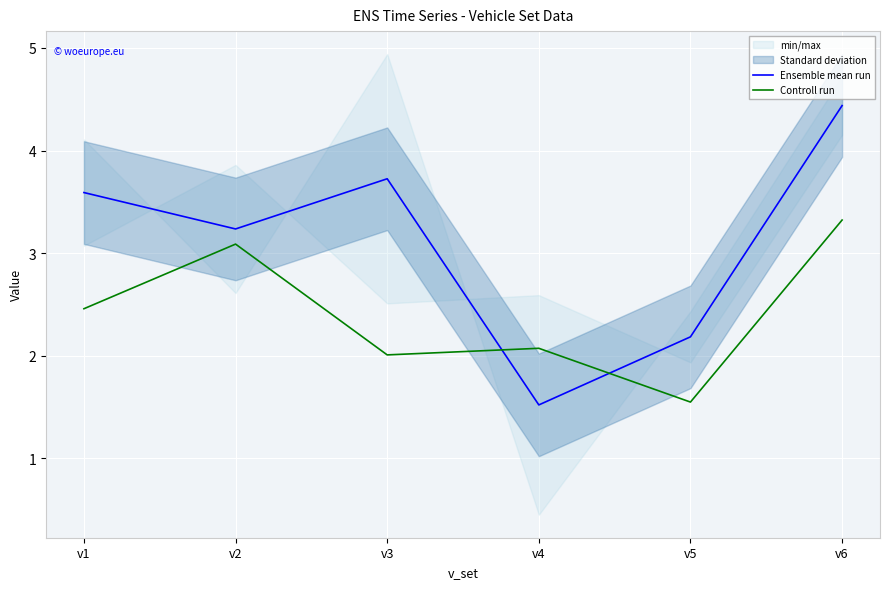

Where does the Controll run series first go above 2?

v1